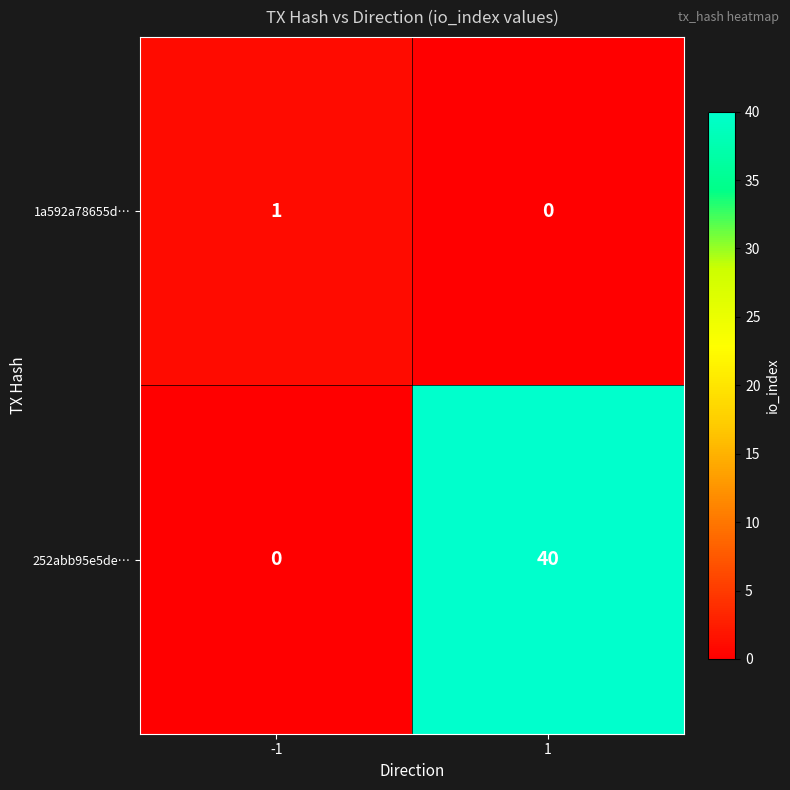

At which category does the chart reach its peak across all series?

1